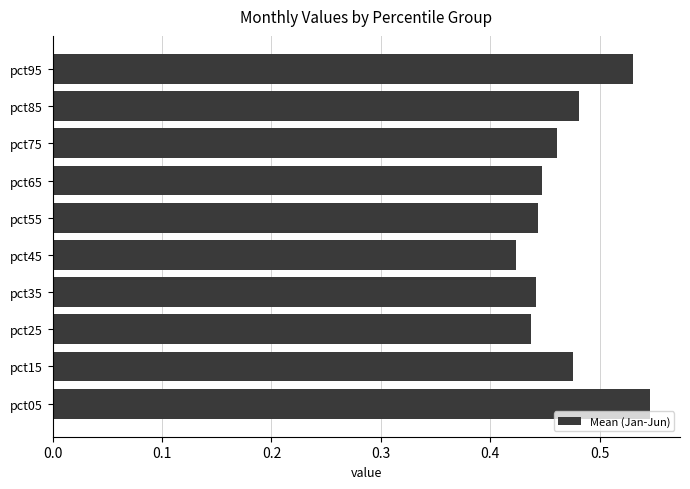

Which label corresponds to the largest value in the chart?

pct05